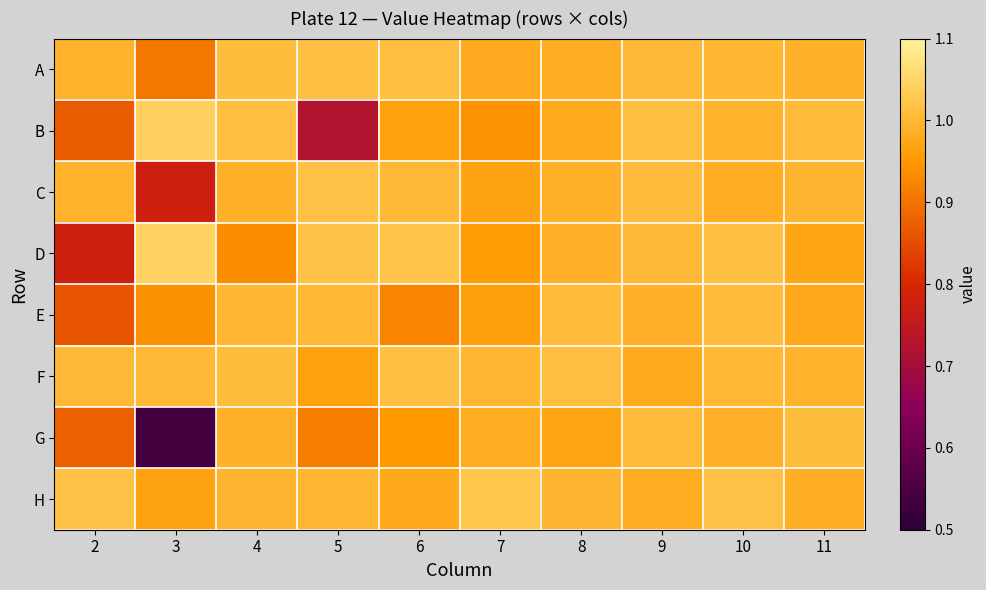

Which series has the largest range (max minus min)?

G